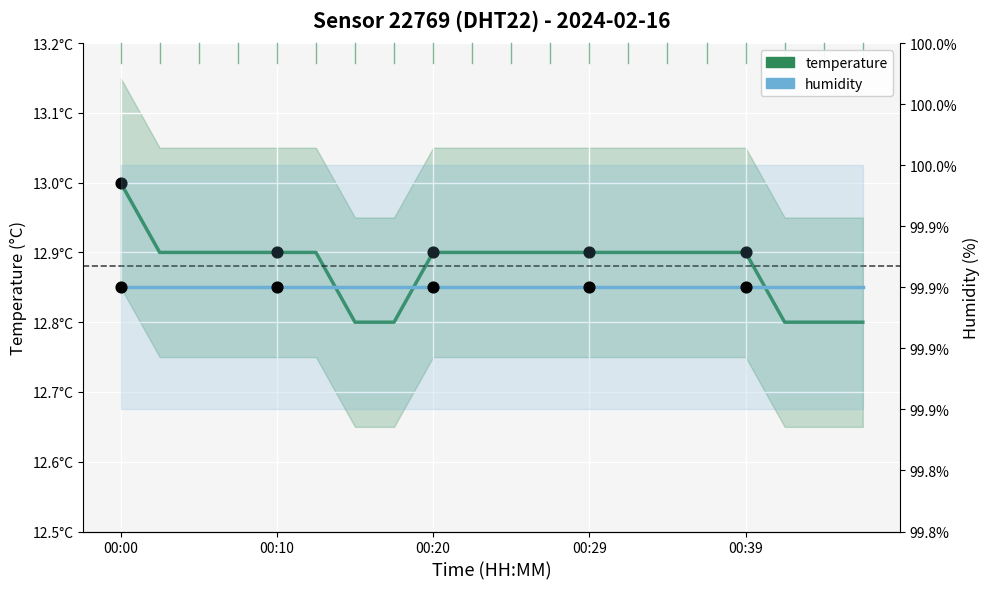

At which category is the sum across all series the highest?

00:00